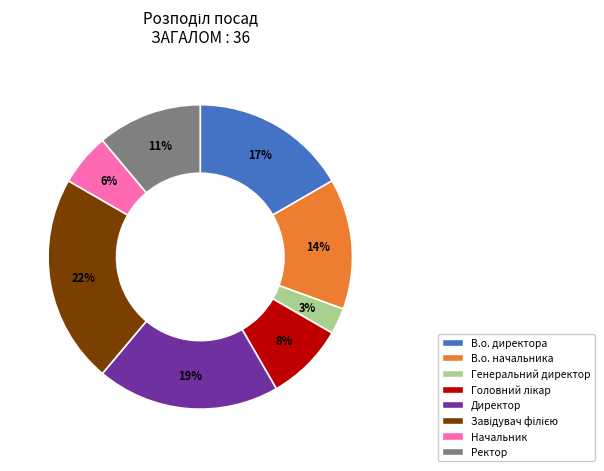

To the nearest percent, what percentage of the pie is Начальник?

6%